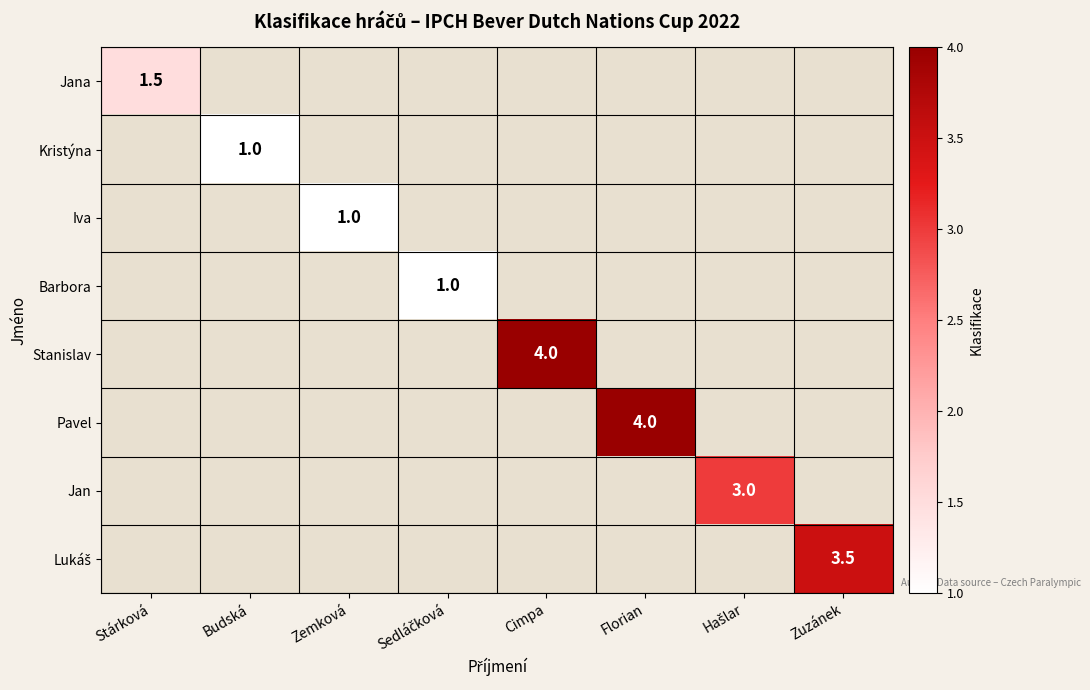

Between Zemková and Hašlar, which is larger?

Hašlar